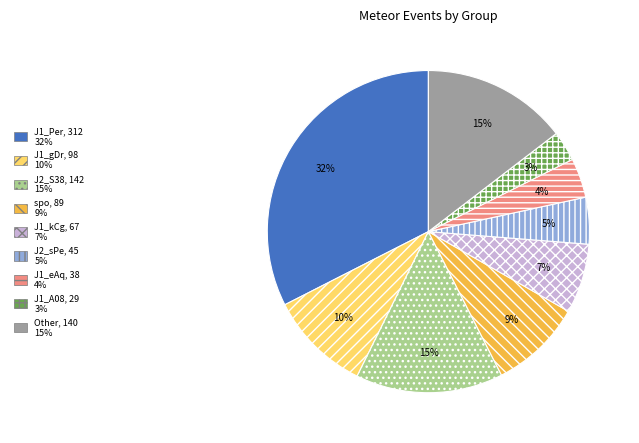

Which slice is the smallest?

J1_A08